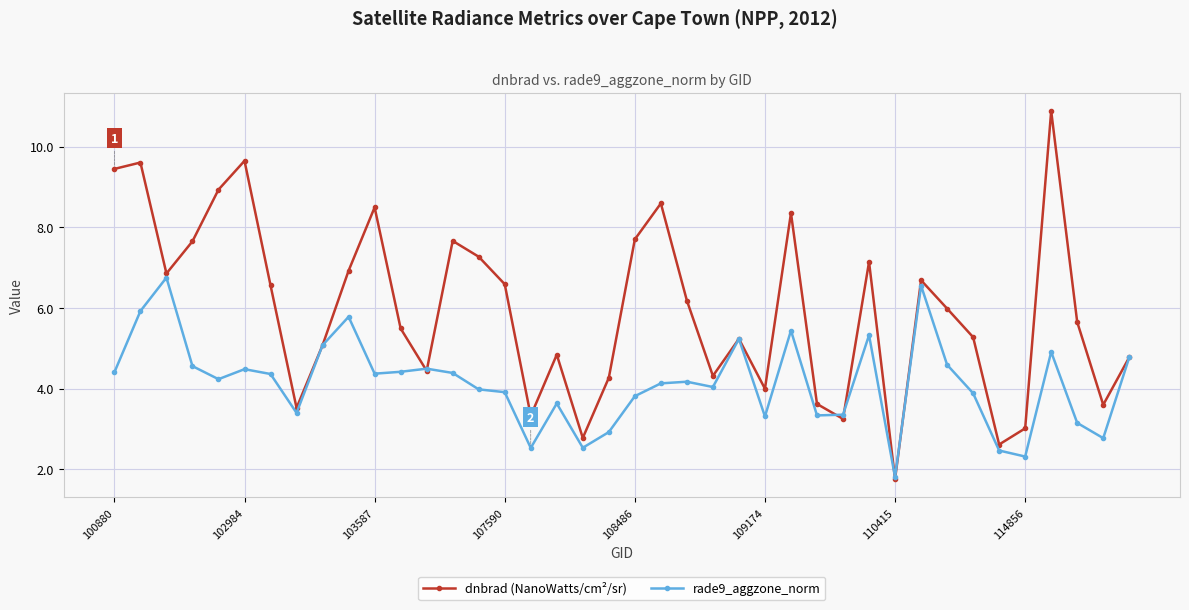

What is the value of the rade9_aggzone_norm point at the 12th from the left?

4.4